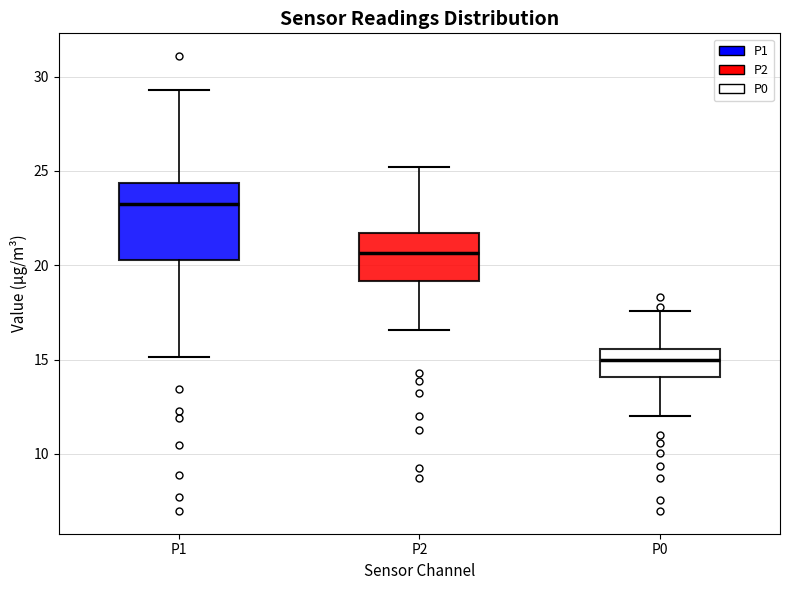

Where is the lower edge of the box for P0 on the y-axis? The values are not printed on the chart, so give them approximately, as read against the axis.

14.0